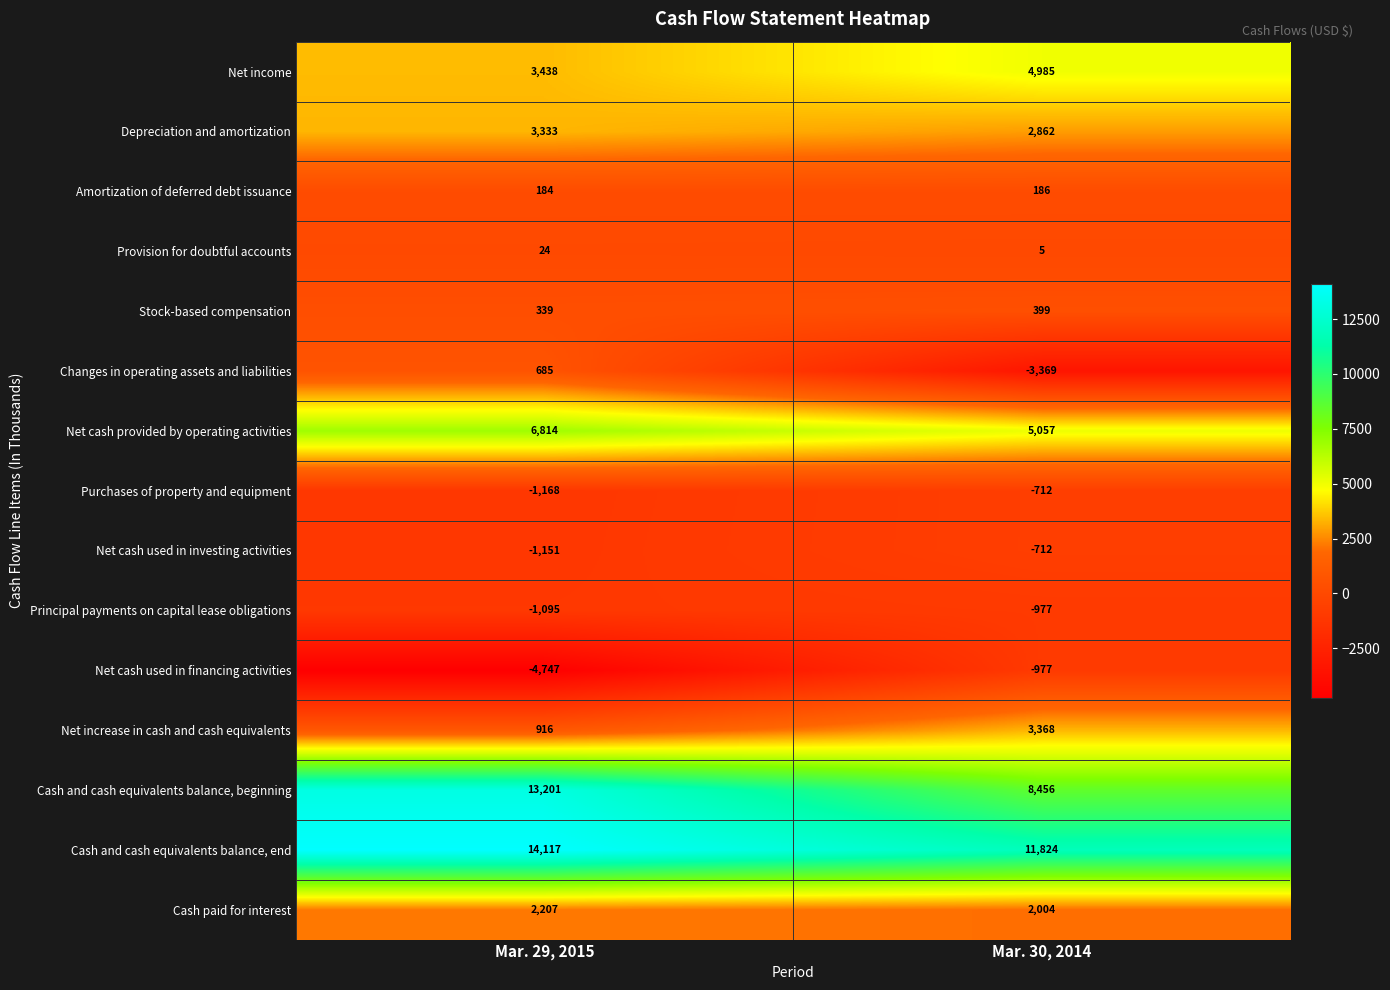

At Mar. 29, 2015, list the series in order from largest to smallest.

Cash and cash equivalents balance, end, Cash and cash equivalents balance, beginning, Net cash provided by operating activities, Net income, Depreciation and amortization, Cash paid for interest, Net increase in cash and cash equivalents, Changes in operating assets and liabilities, Stock-based compensation, Amortization of deferred debt issuance, Provision for doubtful accounts, Principal payments on capital lease obligations, Net cash used in investing activities, Purchases of property and equipment, Net cash used in financing activities